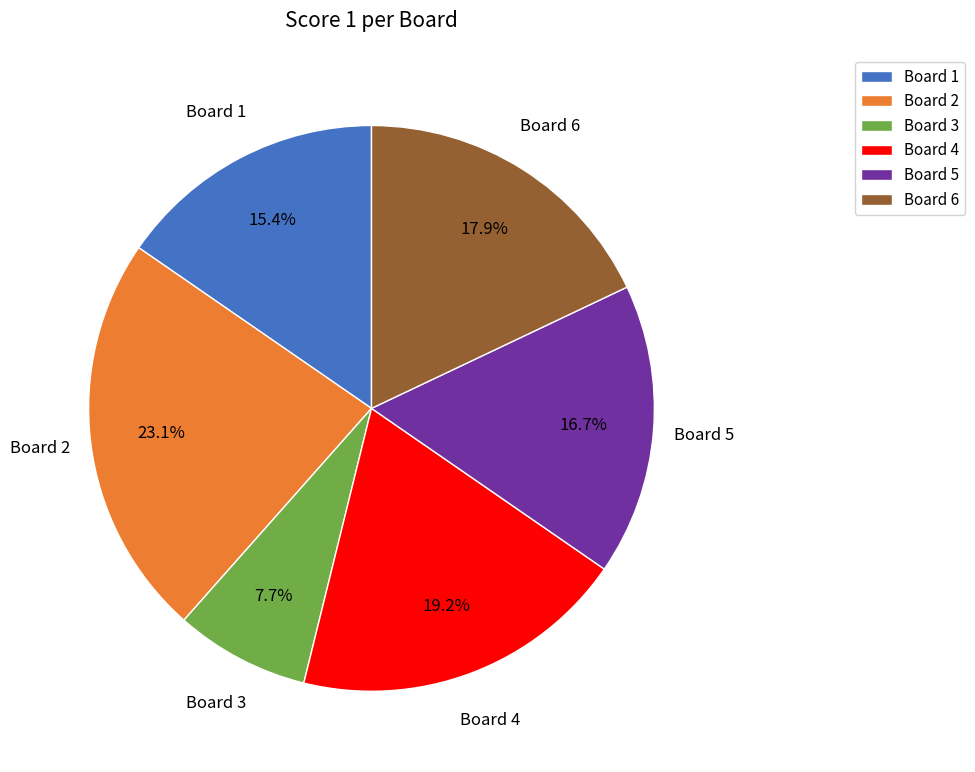

To the nearest percent, what is the average slice percentage?

17%